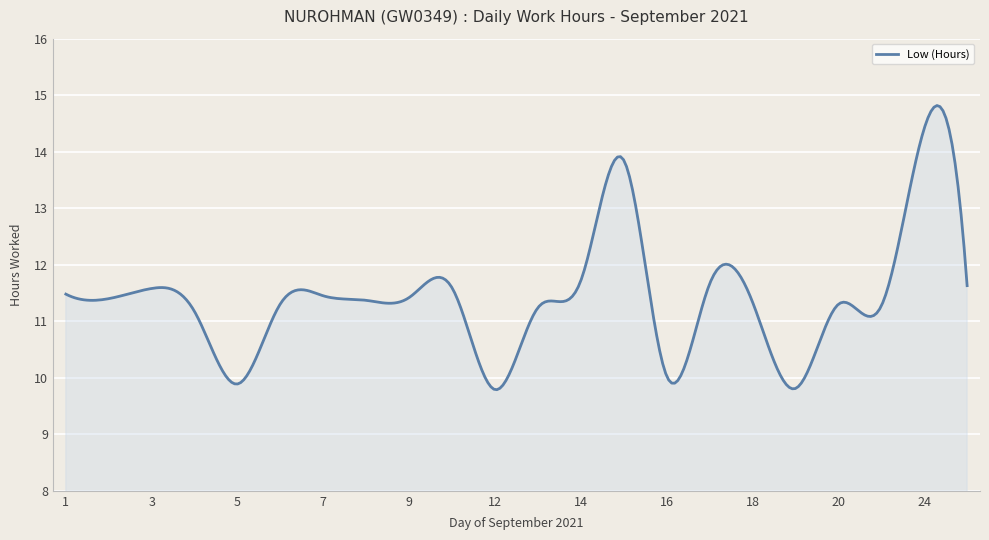

What is the maximum value shown in the chart?

14.8